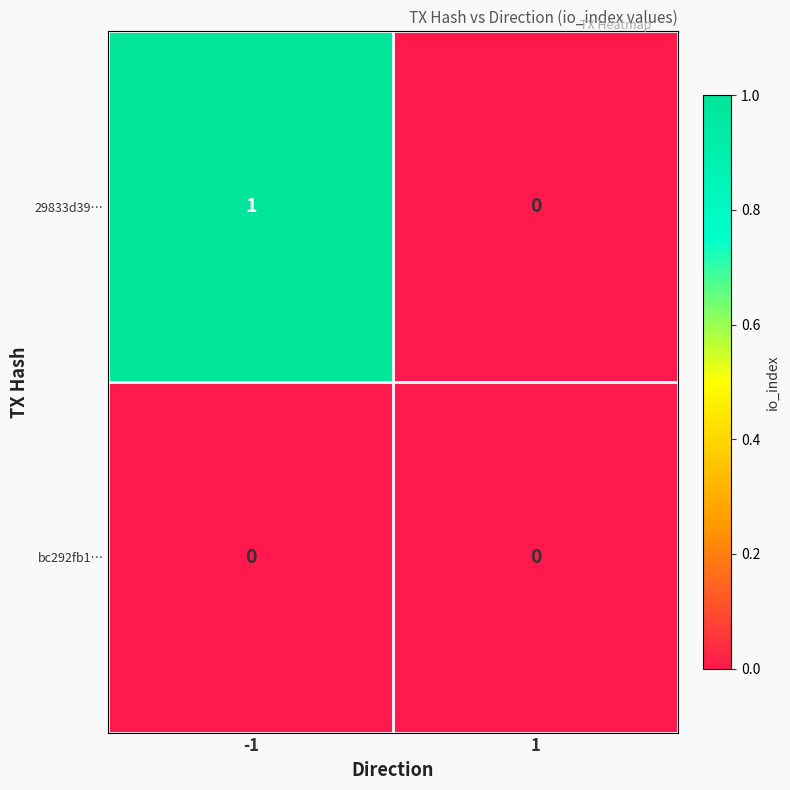

Which series has the widest spread of values?

29833d39…